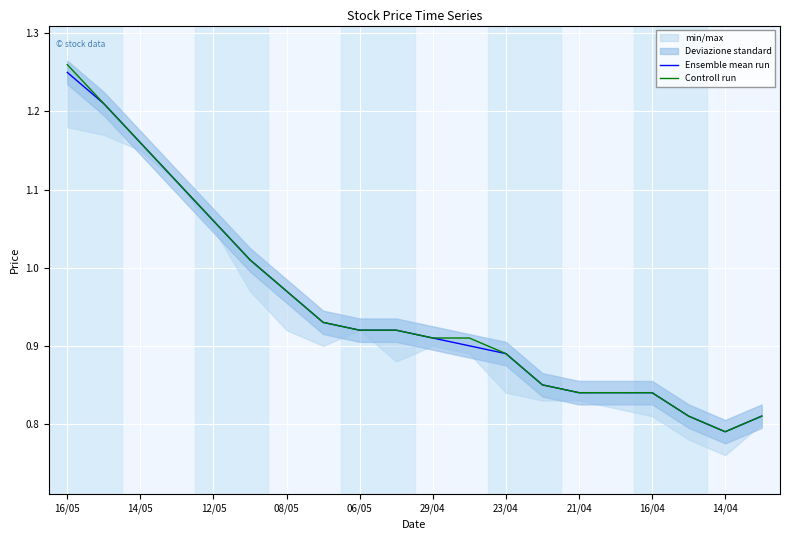

Rank the series by their average value, from lowest to highest.

Ensemble mean run, Controll run